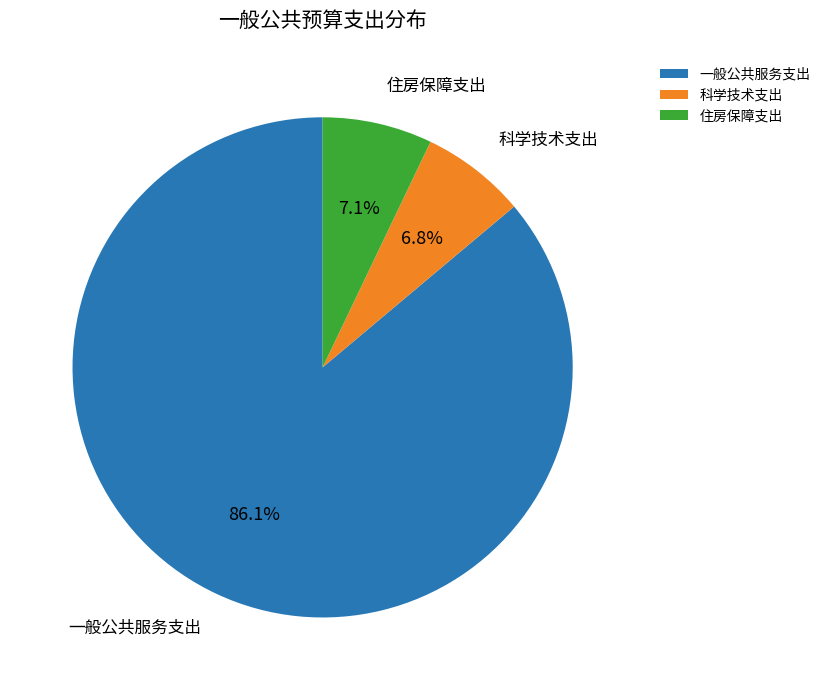

How many slices are in this pie chart?

3